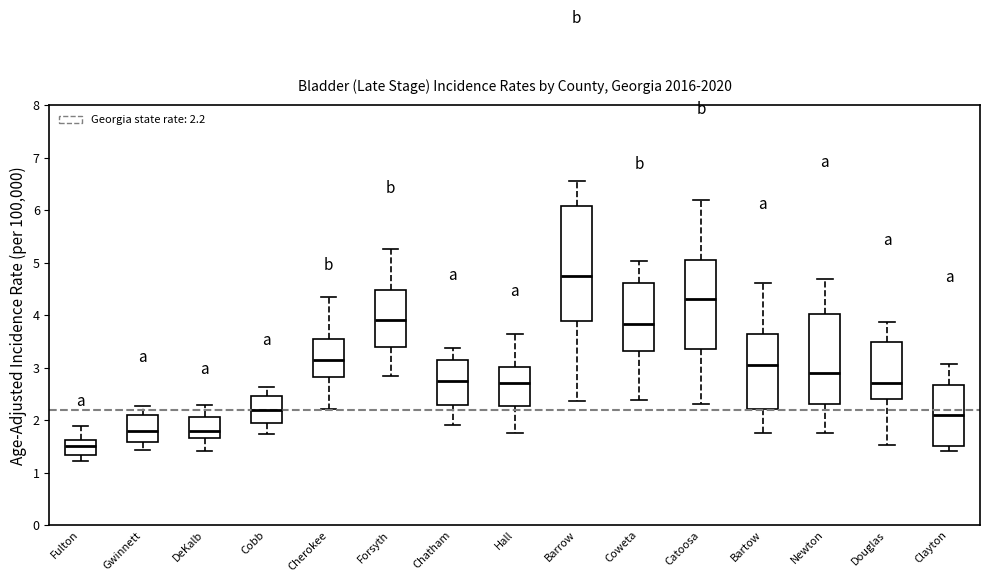

Which box has the highest median line?

Barrow